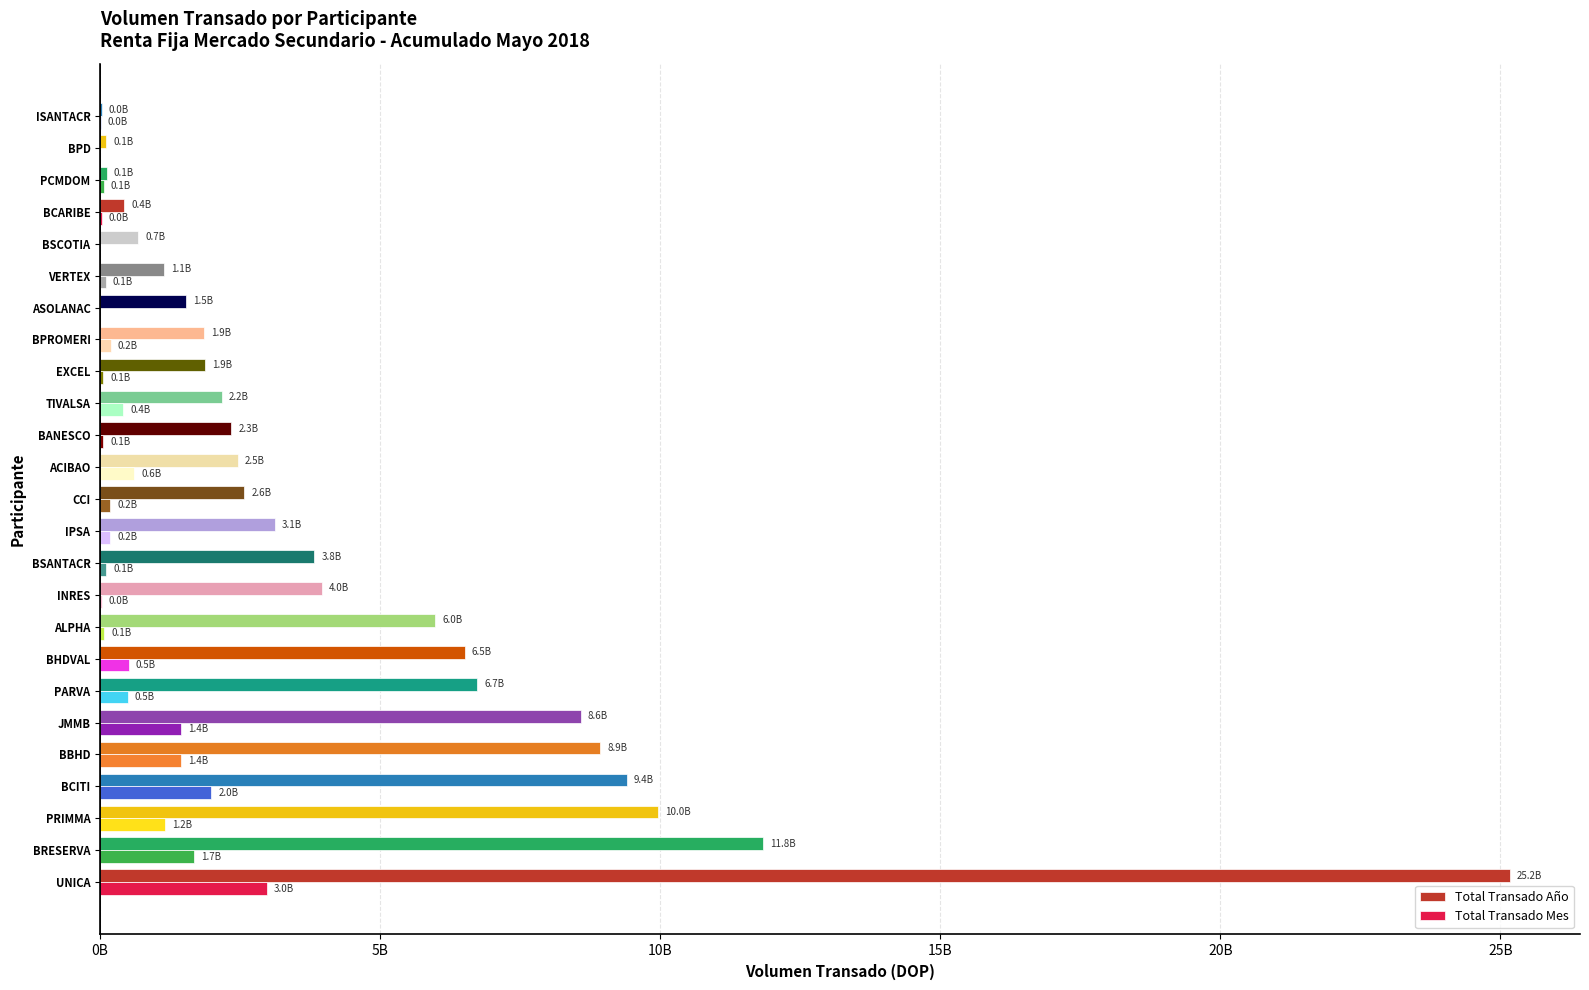

Reading right to left, what are all the values shown in this chart?

Total Transado Año: 30227469.4	112715115.1	116640879.7	430502909.6	684167818.5	1143274929.3	1529723113.4	1854569593.2	1866546600.0	2171684500.5	2339320874.6	2455385974.3	2574913840.2	3120147593.3	3824903079.5	3963612079.2	5979377530.5	6509366378.9	6734778089.6	8576290929.7	8925590767.8	9397726983.6	9957873794.3	11833056044.0	25161776962.0
Total Transado Mes: 10946497.8	0.0	65998221.5	25586140.4	0.0	95982709.7	0.0	189555593.8	57443353.1	410196584.6	58325813.0	604174501.7	183616521.9	175675545.2	105291679.0	29723482.7	75952029.1	506795581.3	495277596.4	1443903524.4	1440022299.2	1985665789.4	1155256240.4	1671991659.0	2972658663.7